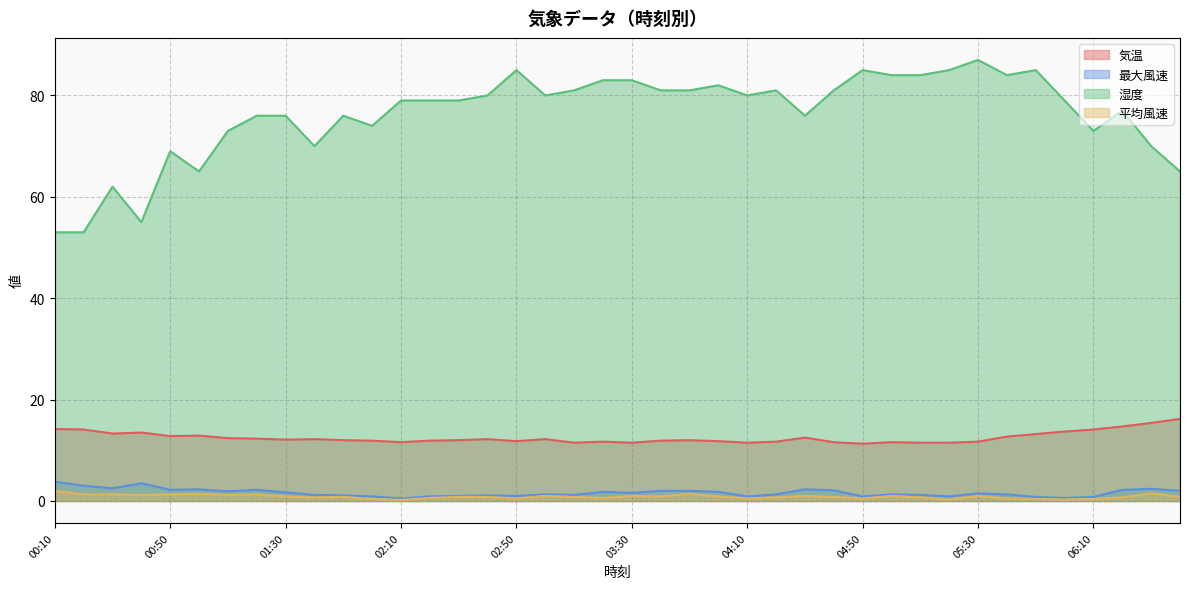

What is the difference between the highest and lowest values at 04:50?

84.5